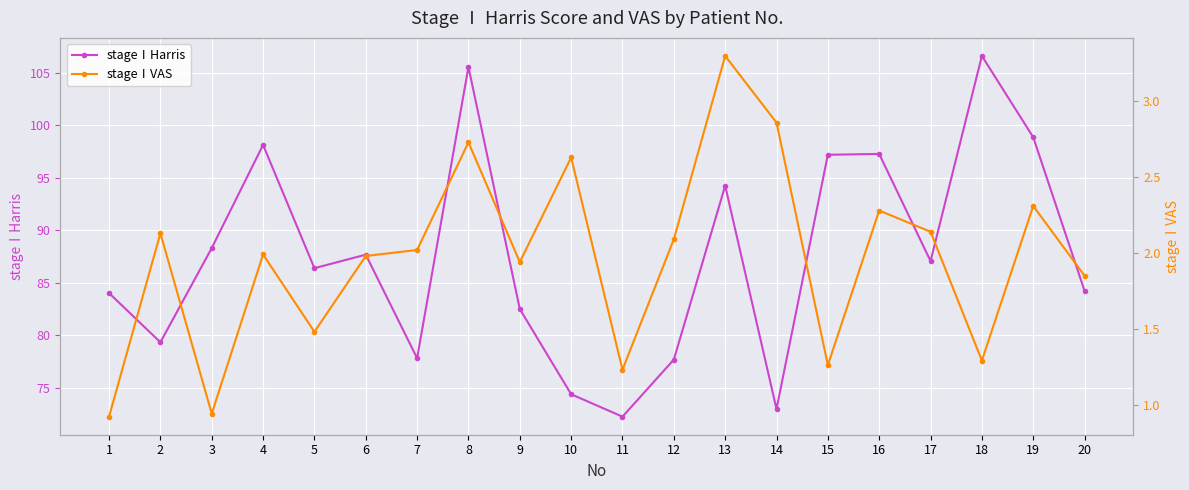

At how many categories does at least one series exceed 91?

7